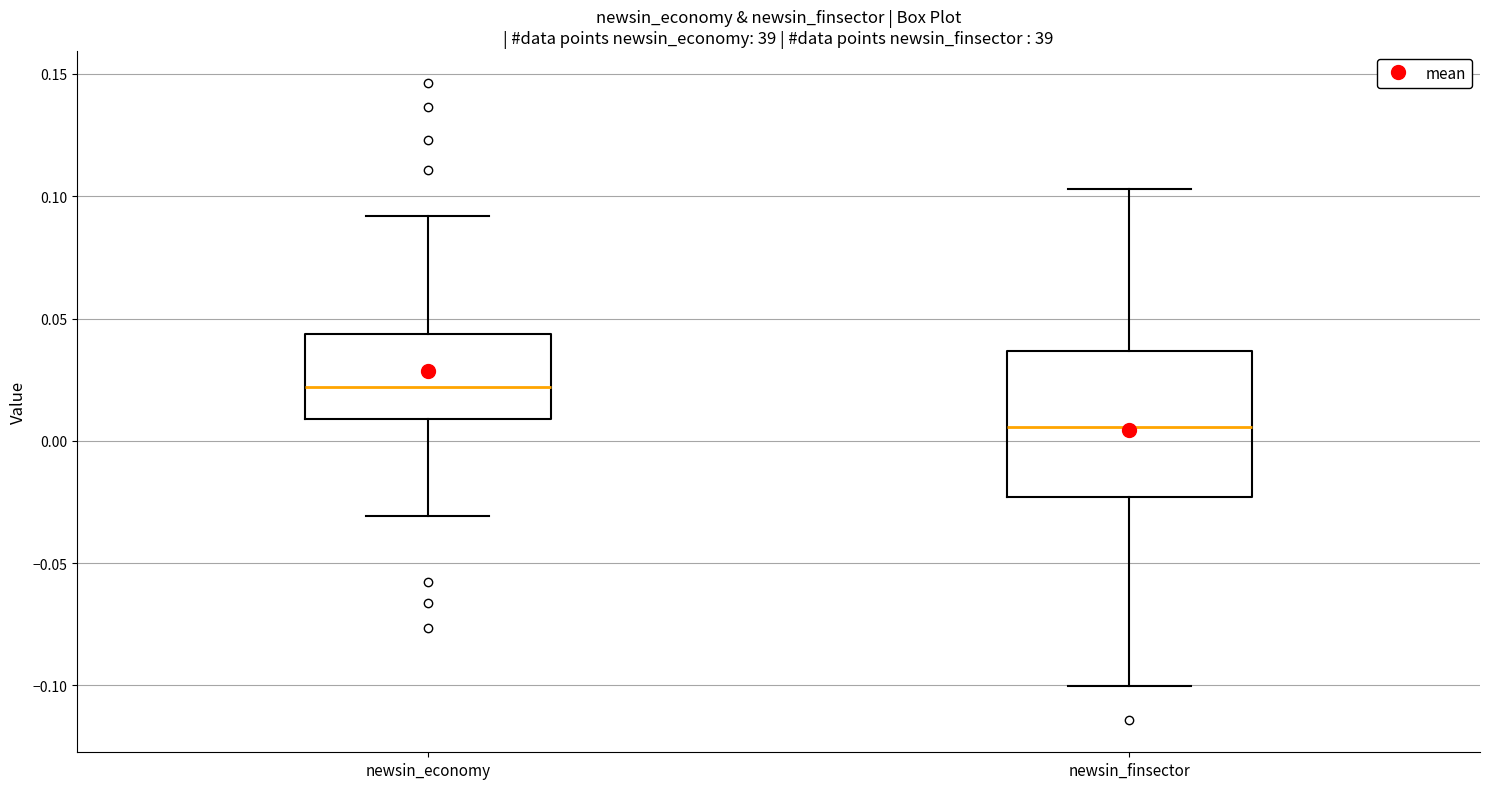

Which box is the tallest, from its lower edge to its upper edge?

newsin_finsector